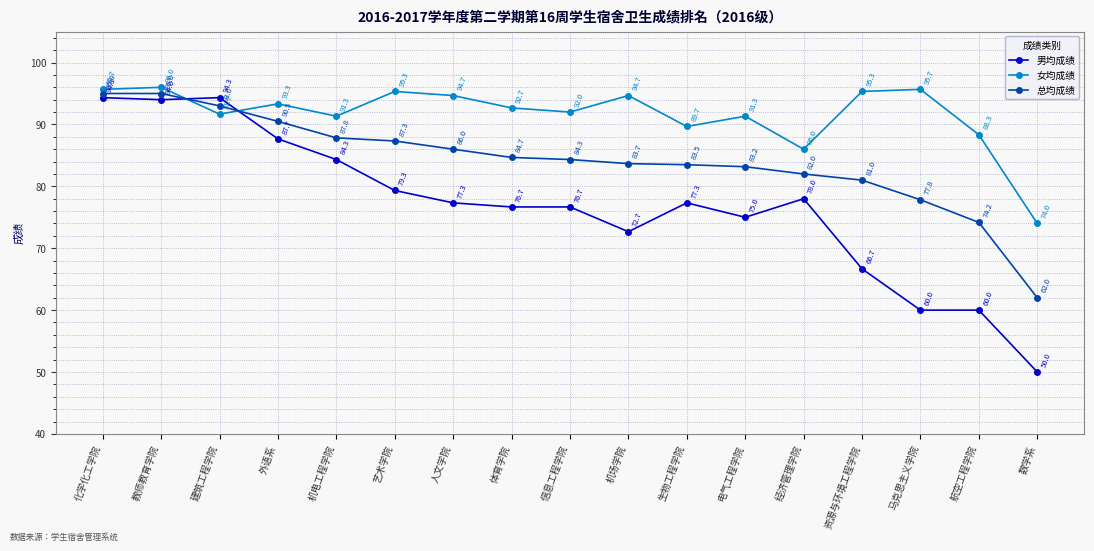

Which series changed the most between 生物工程学院 and 电气工程学院?

男均成绩